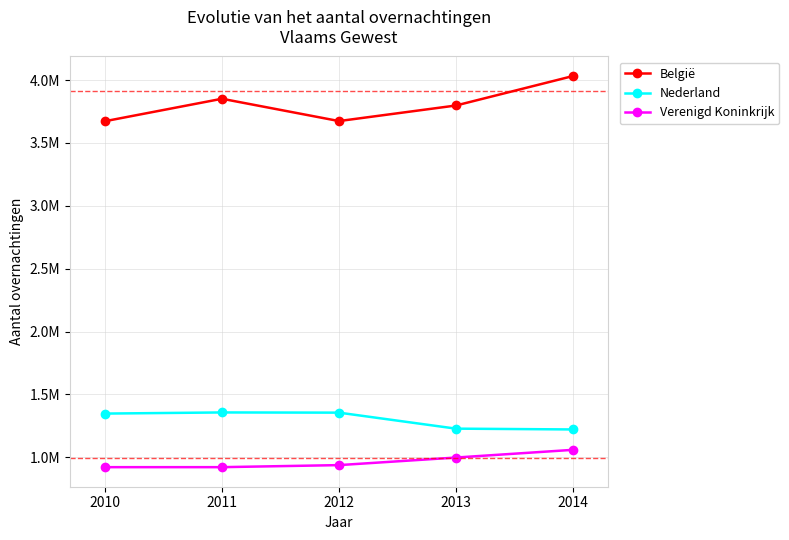

Which label corresponds to the largest value in the chart?

2014